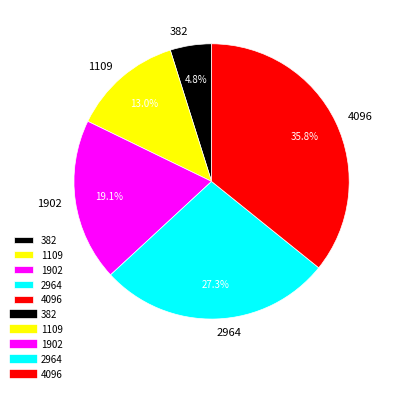

What is the ratio of the value at 2964 to the value at 1109?

2.1